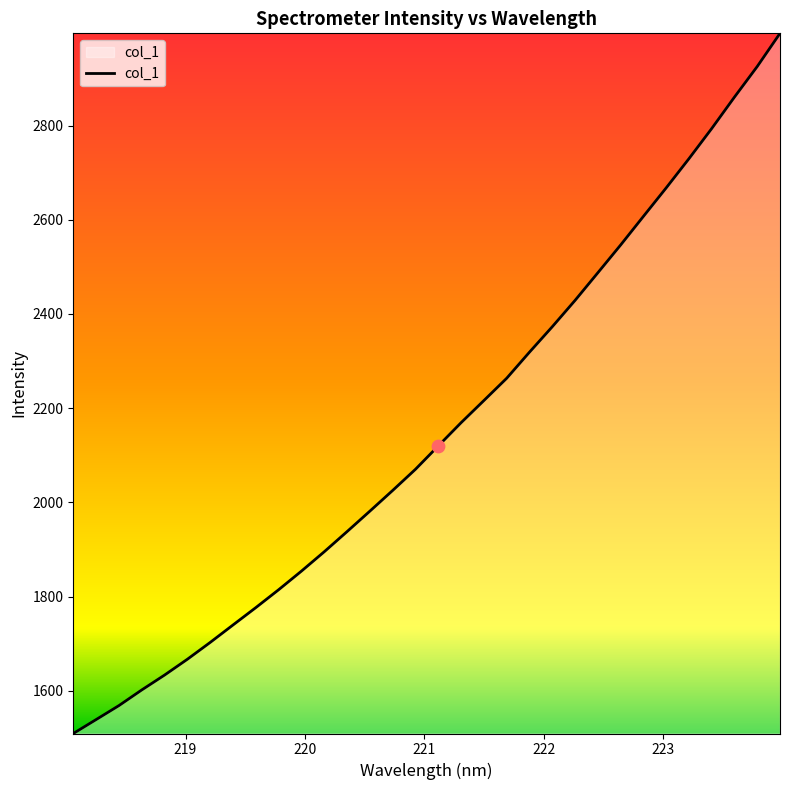

What is the smallest value displayed?

1509.3